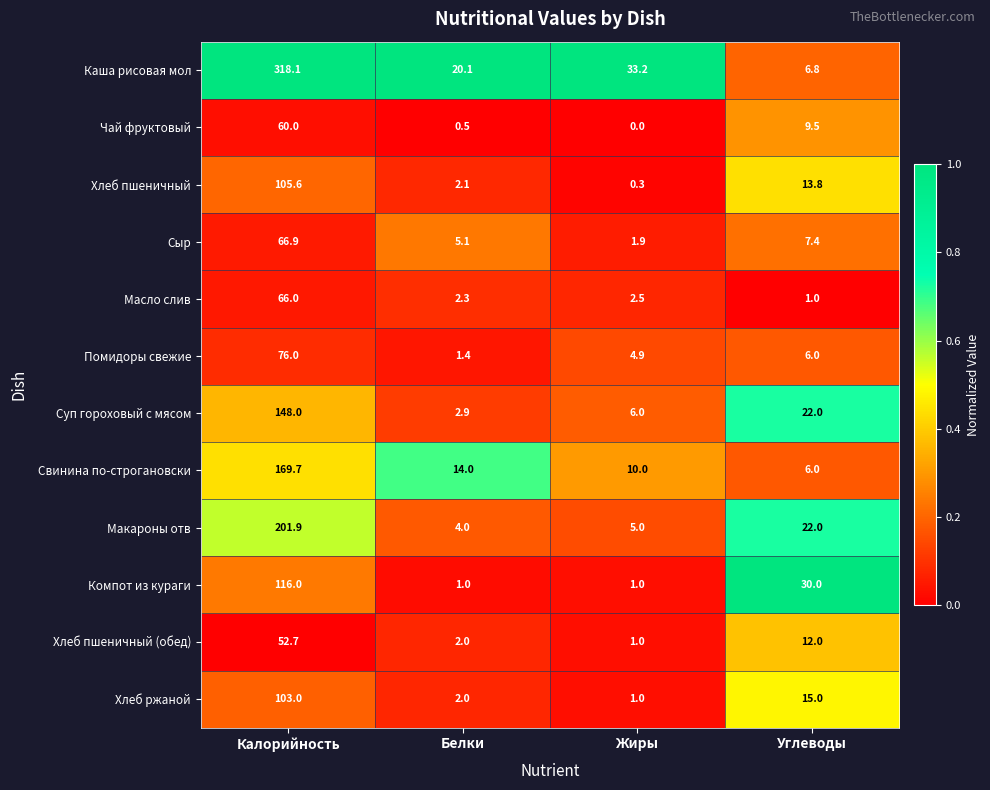

What is the maximum value for Свинина по-строгановски?

169.7